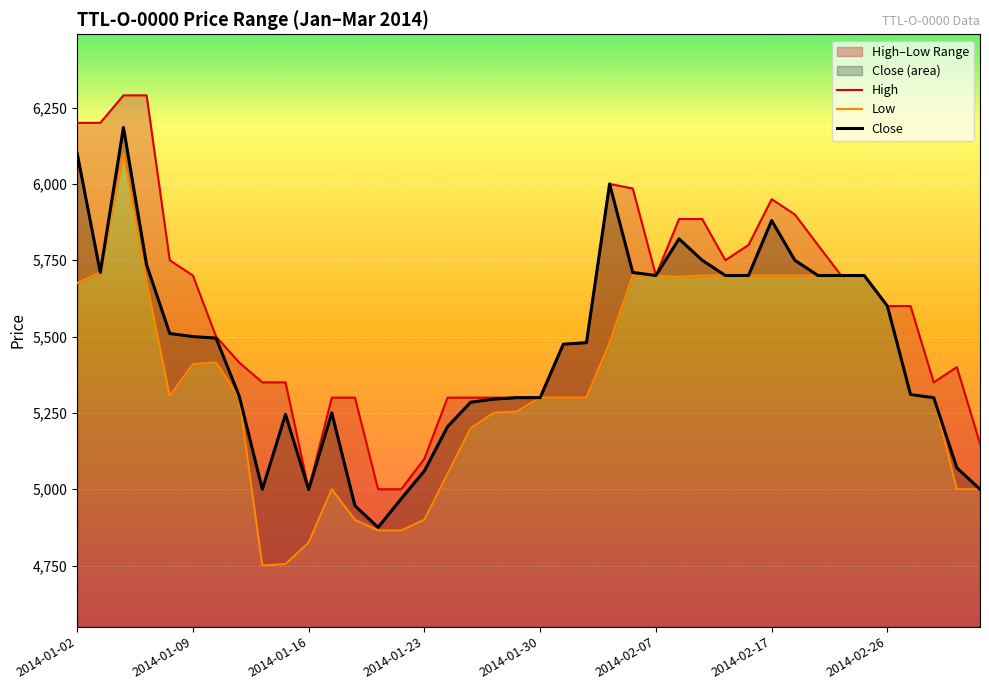

What is the lowest value of the Close series?

4875